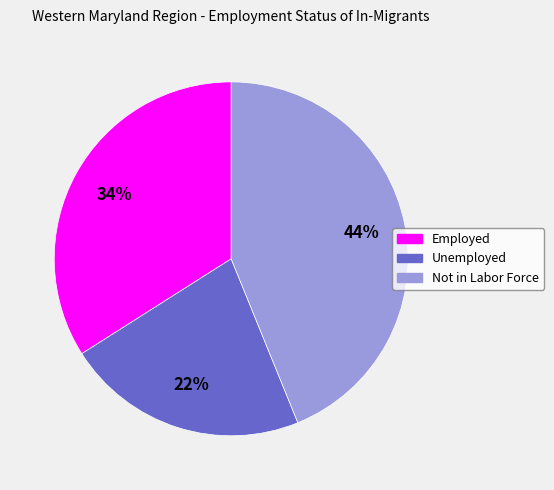

To the nearest percent, what is the average slice percentage?

33%